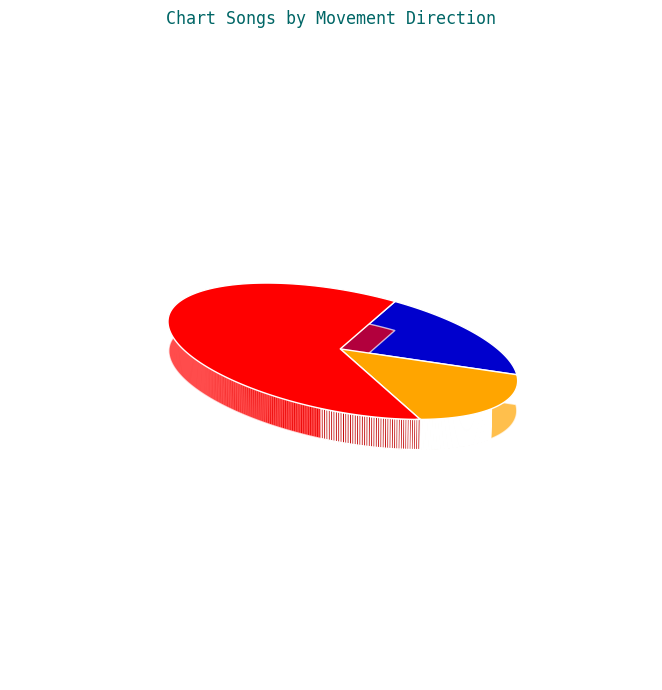

To the nearest percent, what portion does up represent?

62%